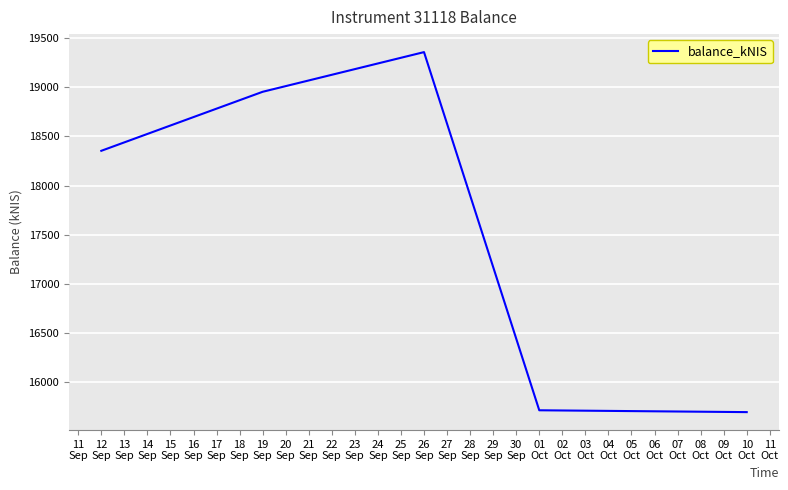

True or false: the data has more than 1 interior local peaks.

False